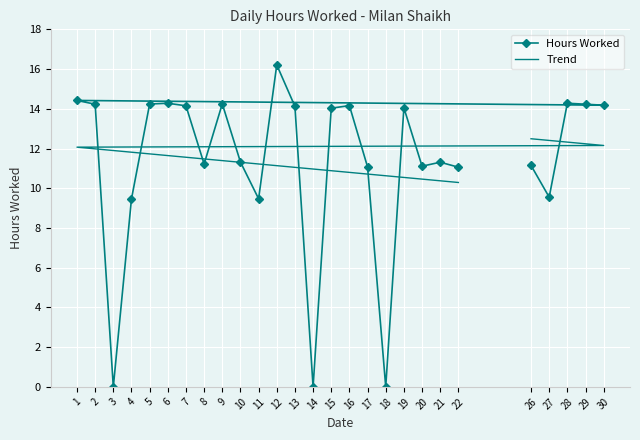

Which category has the lowest value in the Trend series?

22